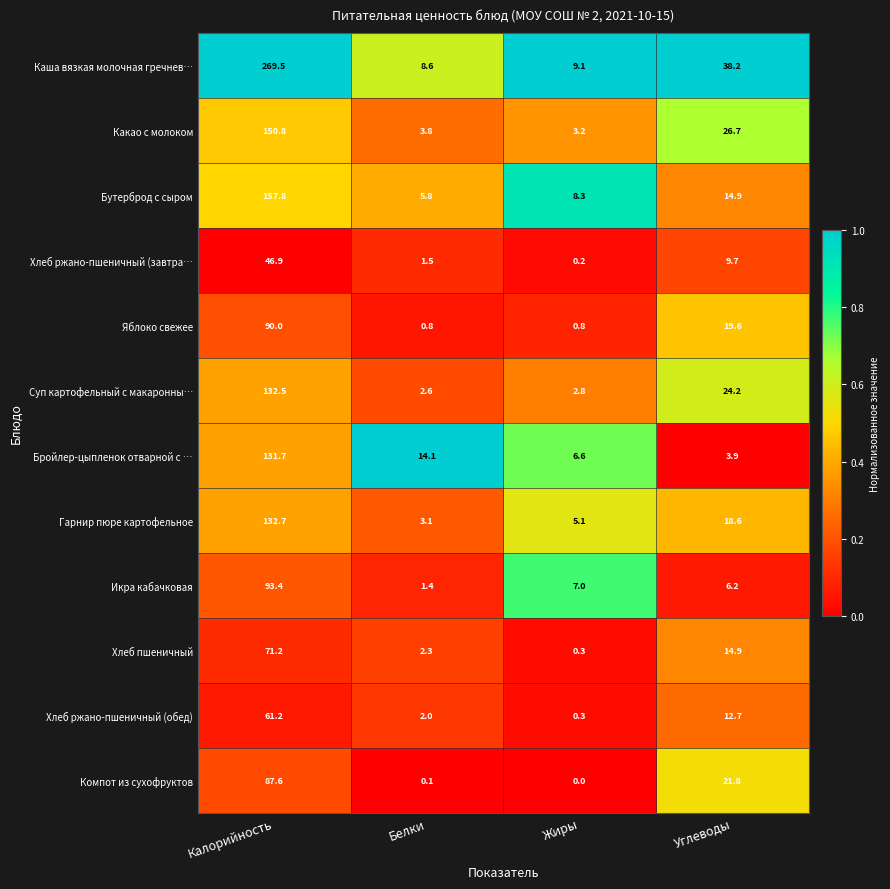

How many data points does each series have?

4